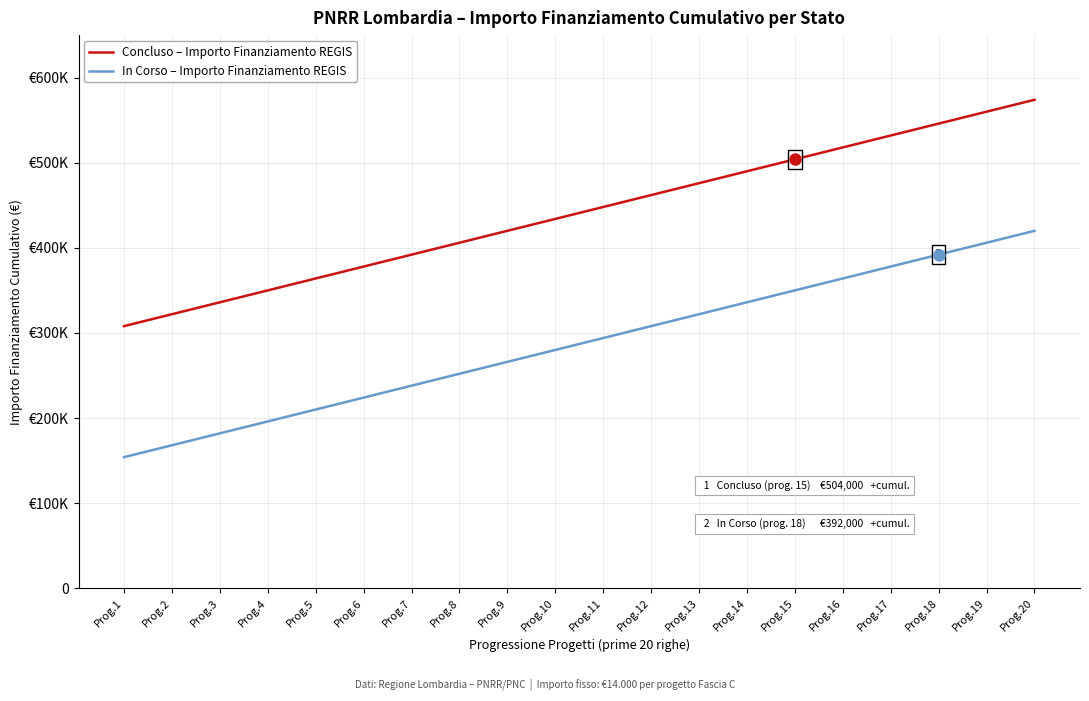

What are all the series names shown in the legend?

Concluso – Importo Finanziamento REGIS, In Corso – Importo Finanziamento REGIS